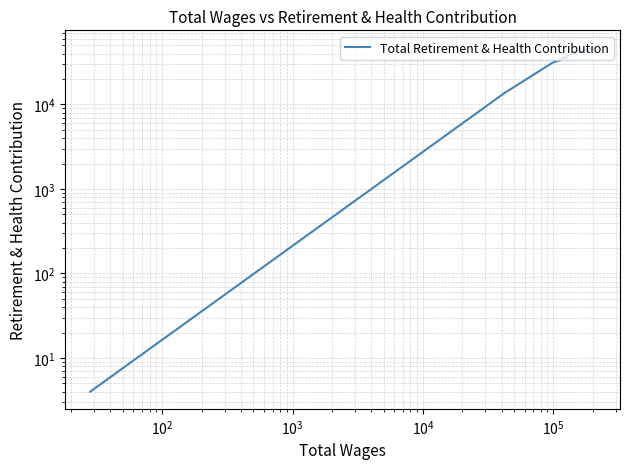

True or false: the data shows 19866 at $\mathdefault{10^{7}}$.

False